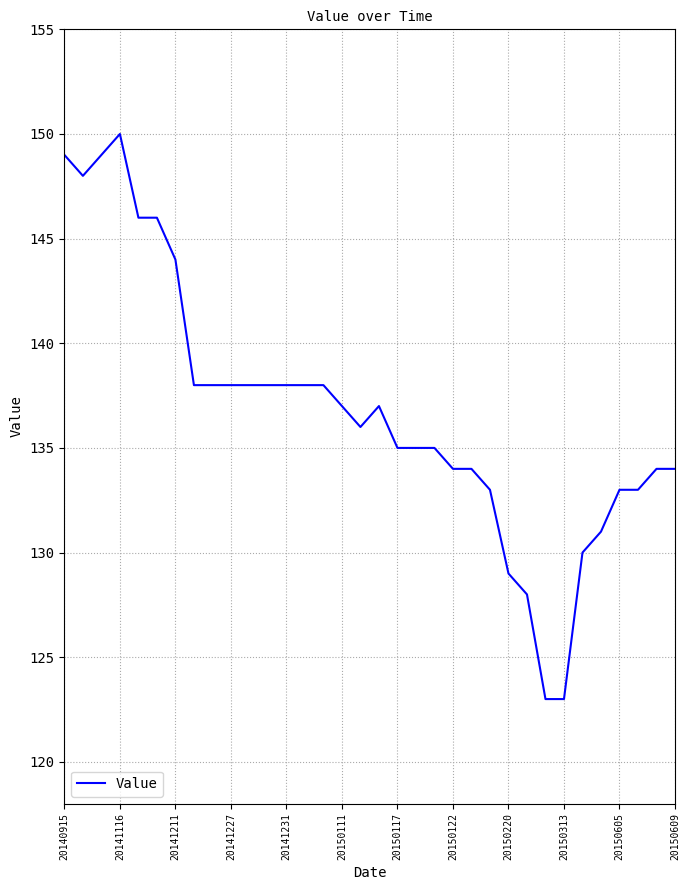

What is the difference between the maximum and minimum values?

27